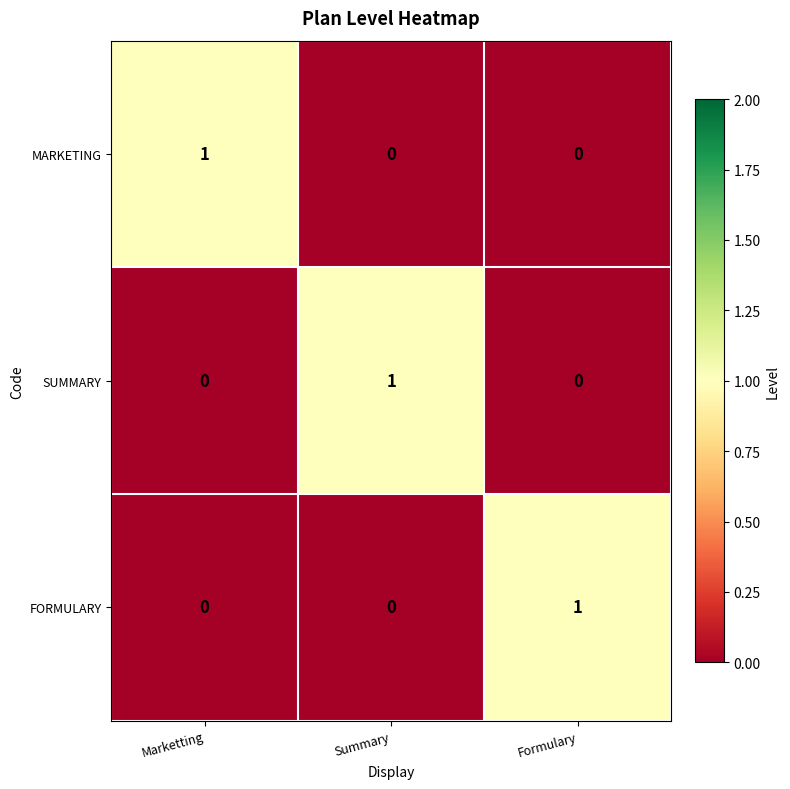

At which label does SUMMARY reach its peak?

Summary